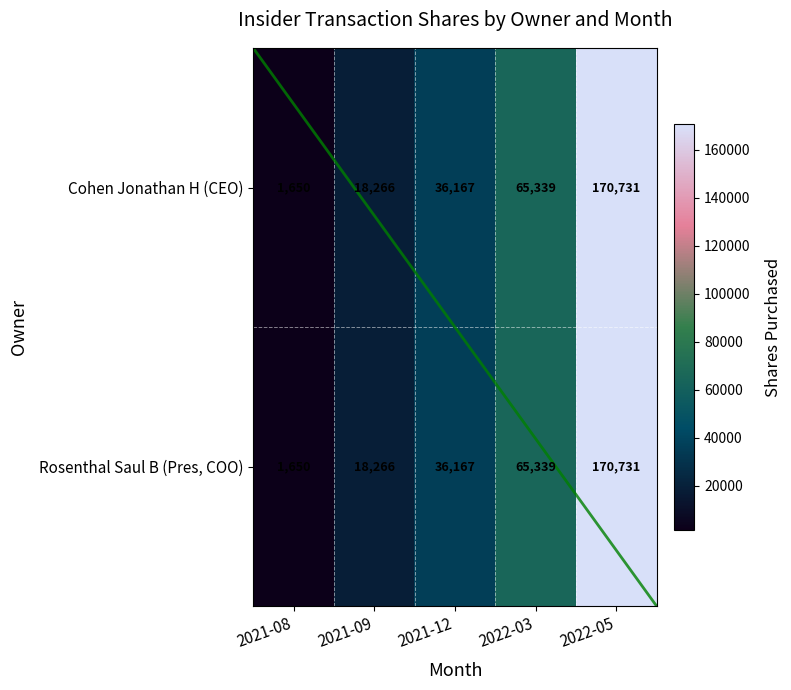

At which category does the chart reach its minimum across all series?

2021-08